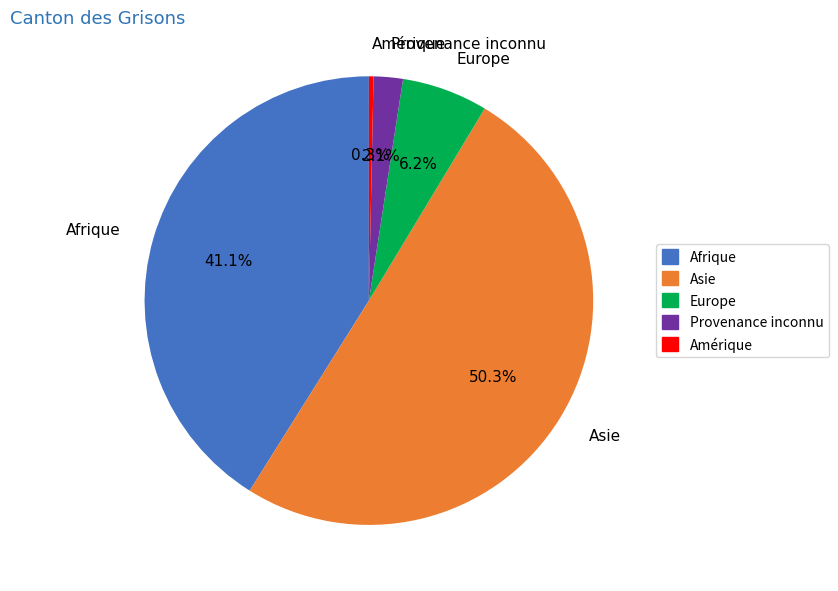

What percentage is NOT represented by Provenance inconnu?

97.9%